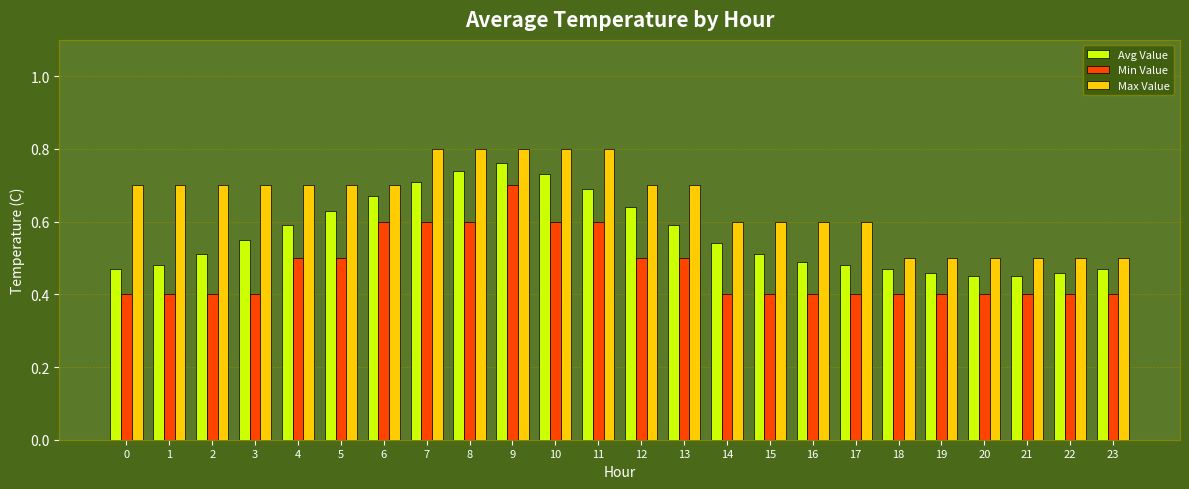

At 20, list the series in order from smallest to largest.

Min Value, Avg Value, Max Value